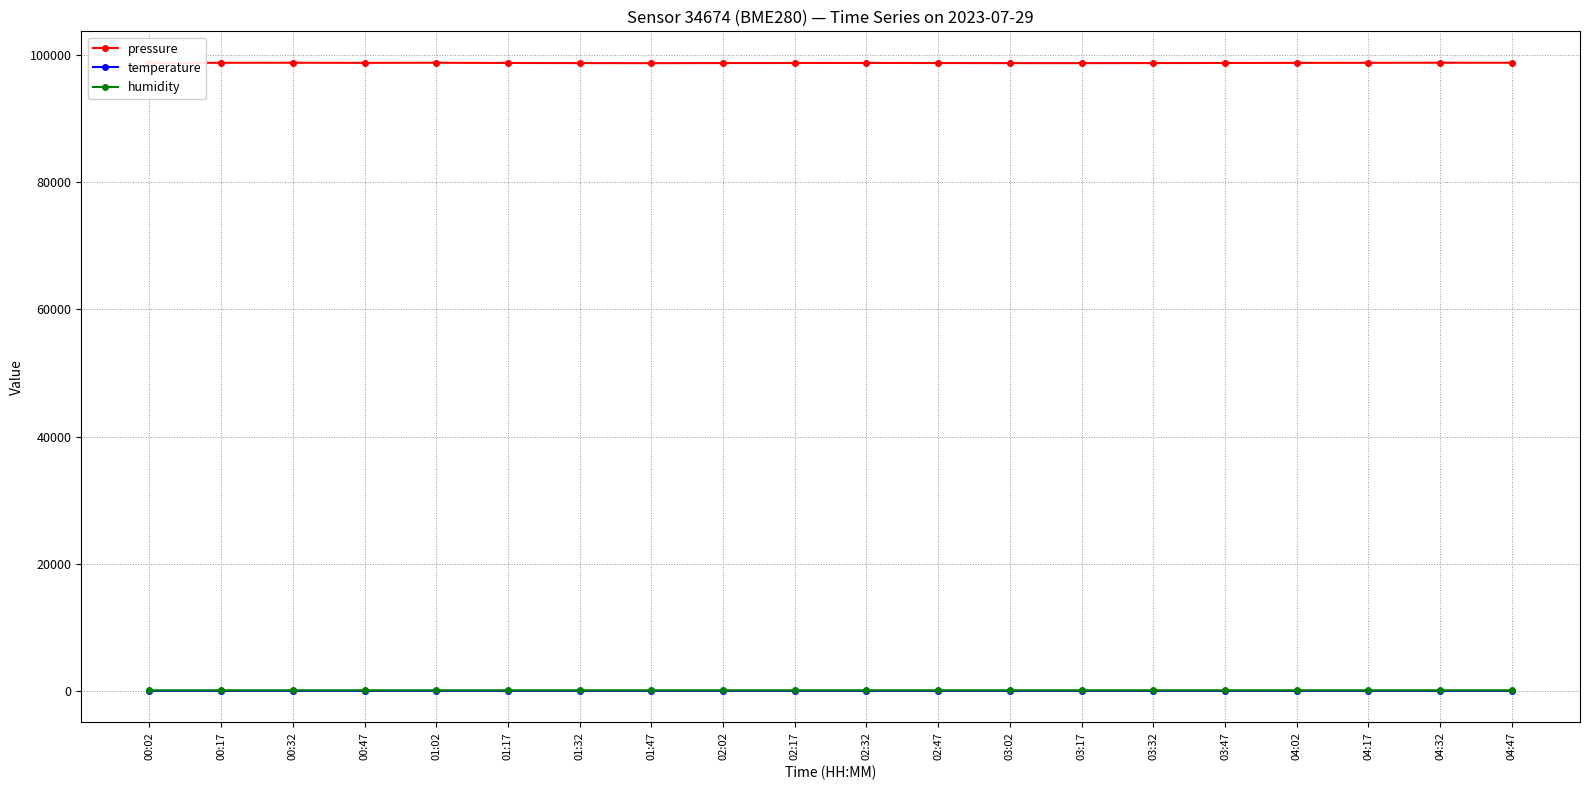

True or false: pressure has more than 2 interior local peaks.

True